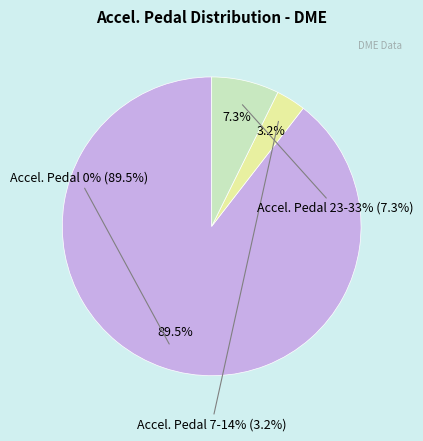

Count the number of slices in the pie.

3